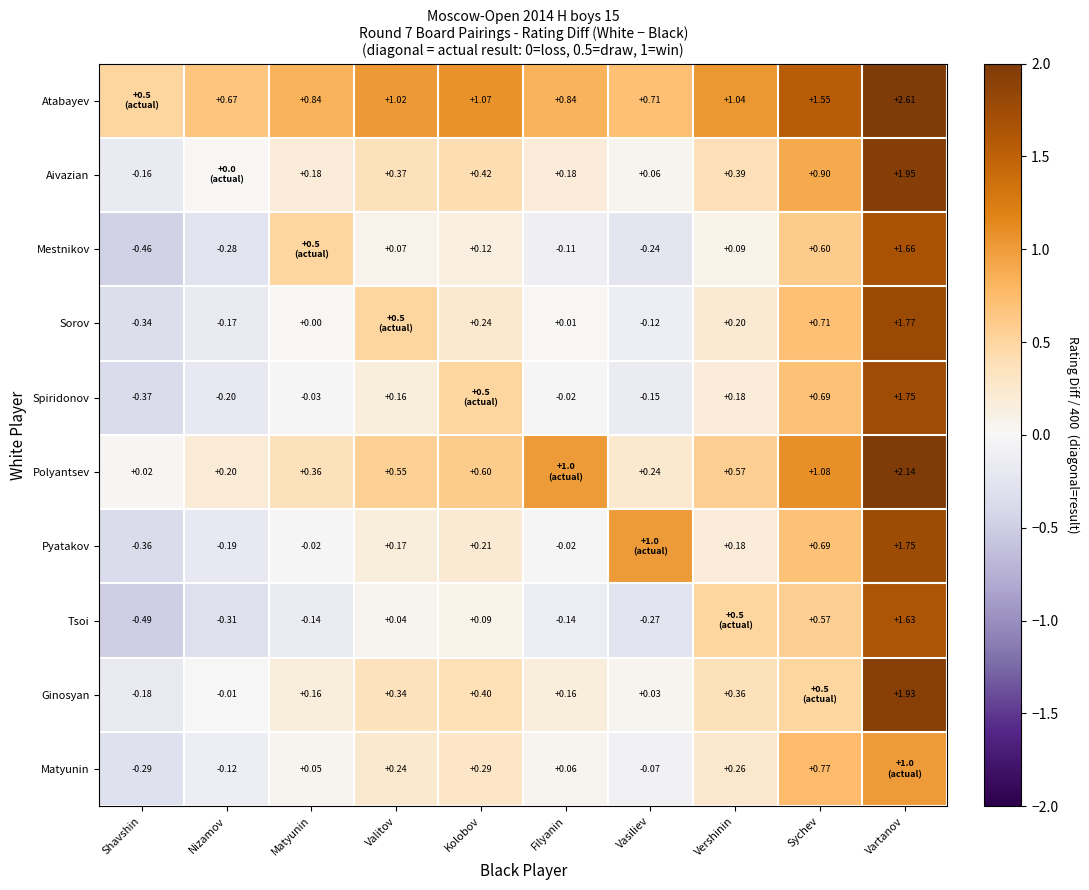

At which label is Polyantsev closest to 1?

Filyanin